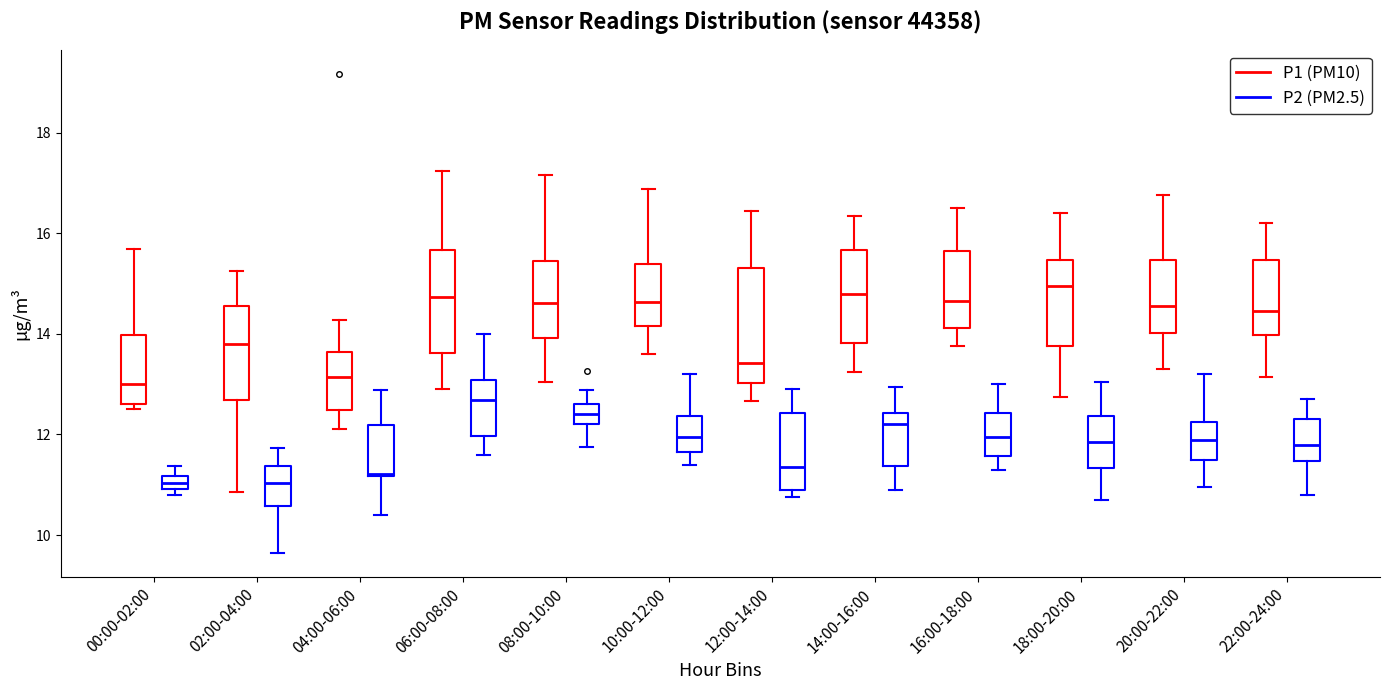

Where is the upper edge of the box for 04:00-06:00 (P1 (PM10)) on the y-axis? The values are not printed on the chart, so give them approximately, as read against the axis.

13.6